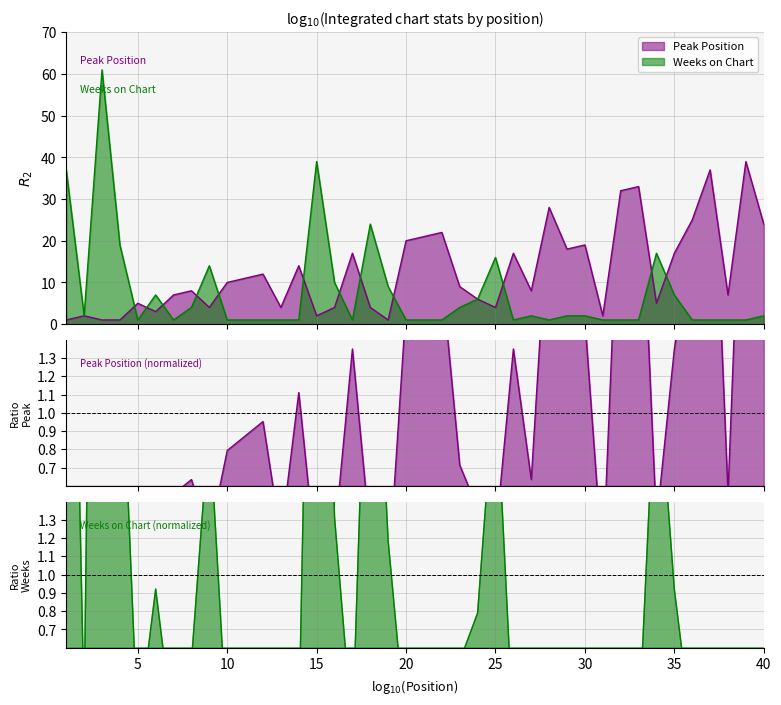

The Weeks on Chart series shows 1 at 11. True or false?

True